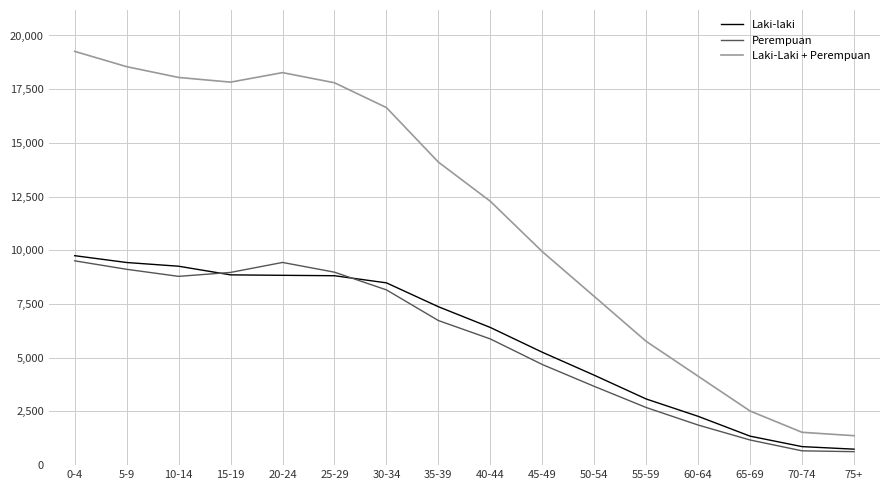

Which series changed the most between 20-24 and 65-69?

Laki-Laki + Perempuan